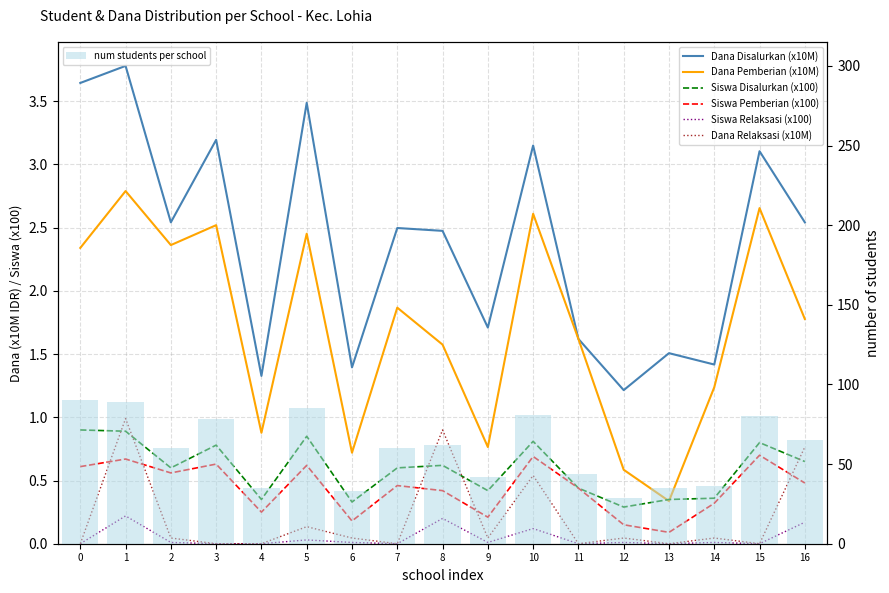

Reading left to right, transcribe all the data shown in this chart.

Dana Disalurkan: 3.6	3.8	2.5	3.2	1.3	3.5	1.4	2.5	2.5	1.7	3.1	1.6	1.2	1.5	1.4	3.1	2.5
Siswa Disalurkan: 0.9	0.9	0.6	0.8	0.3	0.8	0.3	0.6	0.6	0.4	0.8	0.4	0.3	0.3	0.4	0.8	0.7
Siswa Pemberian: 0.6	0.7	0.6	0.6	0.2	0.6	0.2	0.5	0.4	0.2	0.7	0.4	0.1	0.1	0.3	0.7	0.5
Dana Pemberian: 2.3	2.8	2.4	2.5	0.9	2.5	0.7	1.9	1.6	0.8	2.6	1.6	0.6	0.3	1.2	2.7	1.8
Siswa Relaksasi: 0.0	0.2	0.0	0.0	0.0	0.0	0.0	0.0	0.2	0.0	0.1	0.0	0.0	0.0	0.0	0.0	0.2
Dana Relaksasi: 0.0	1.0	0.0	0.0	0.0	0.1	0.0	0.0	0.9	0.0	0.5	0.0	0.0	0.0	0.0	0.0	0.8